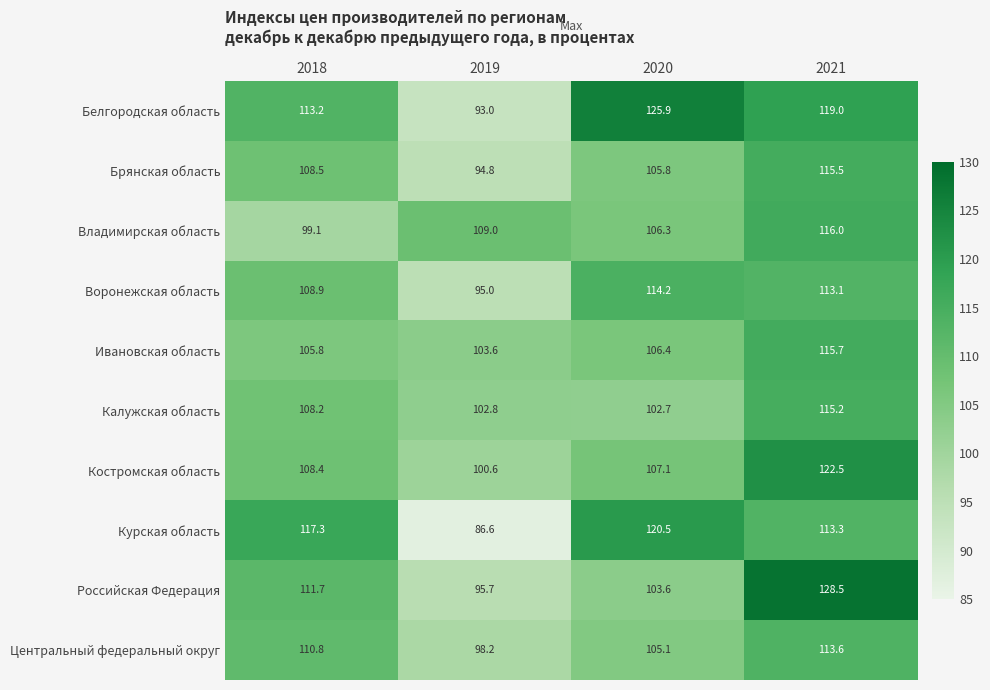

How many categories are shown in the chart?

4